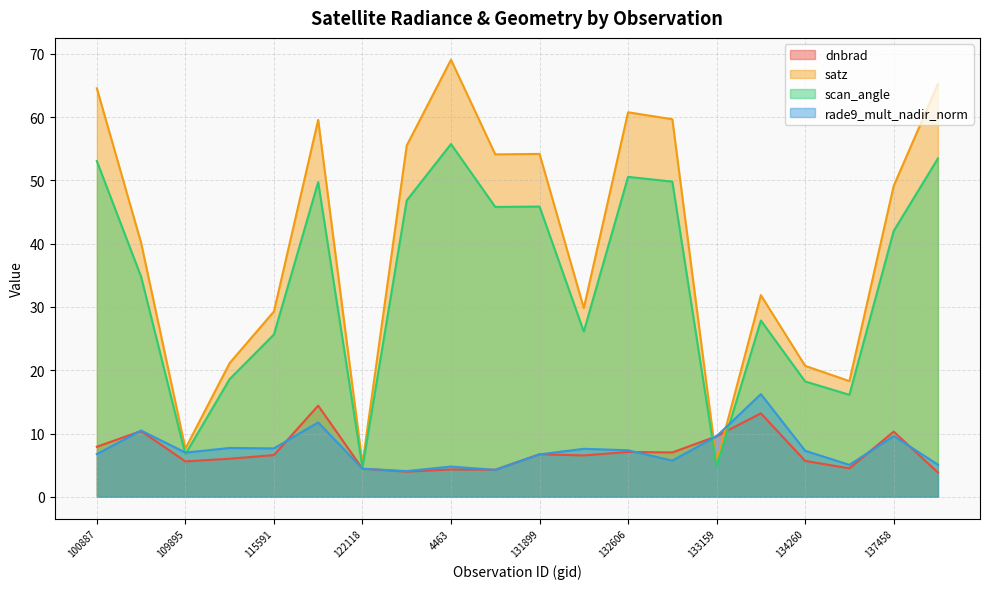

Which series ends up on top after the final intersection of scan_angle and dnbrad?

scan_angle